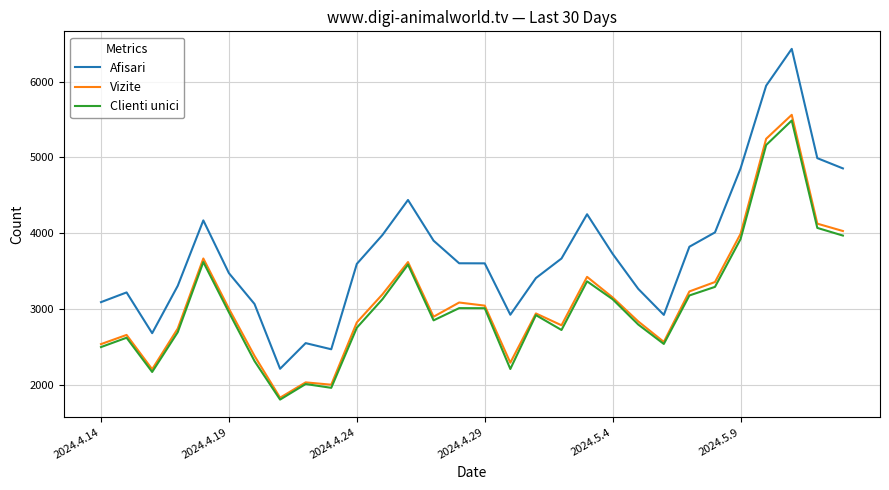

What is the minimum value shown in the chart?

1810